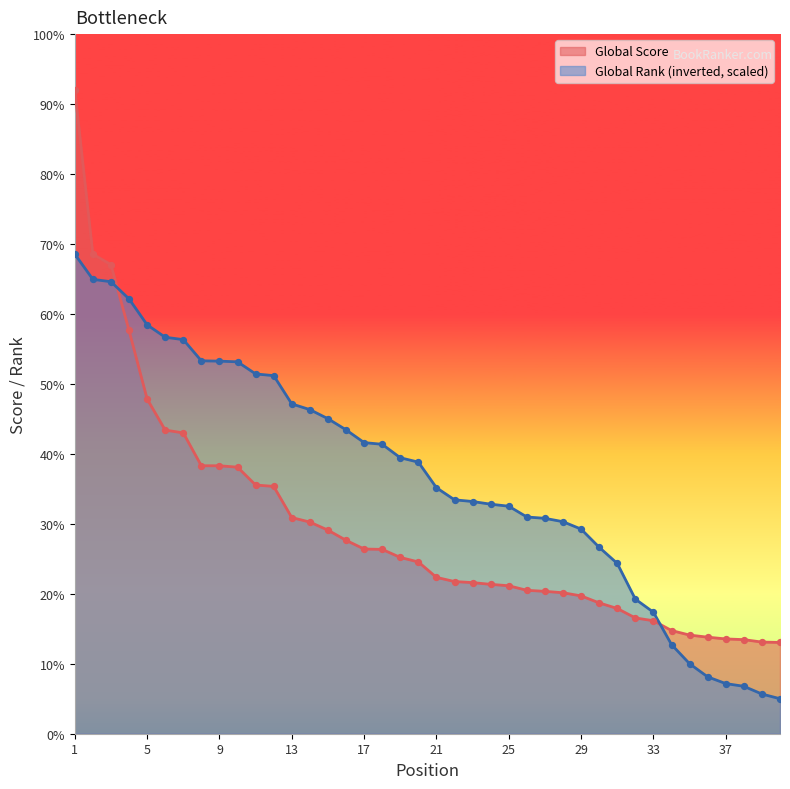

What are all the series names shown in the legend?

Global Score, Global Rank (inverted, scaled)